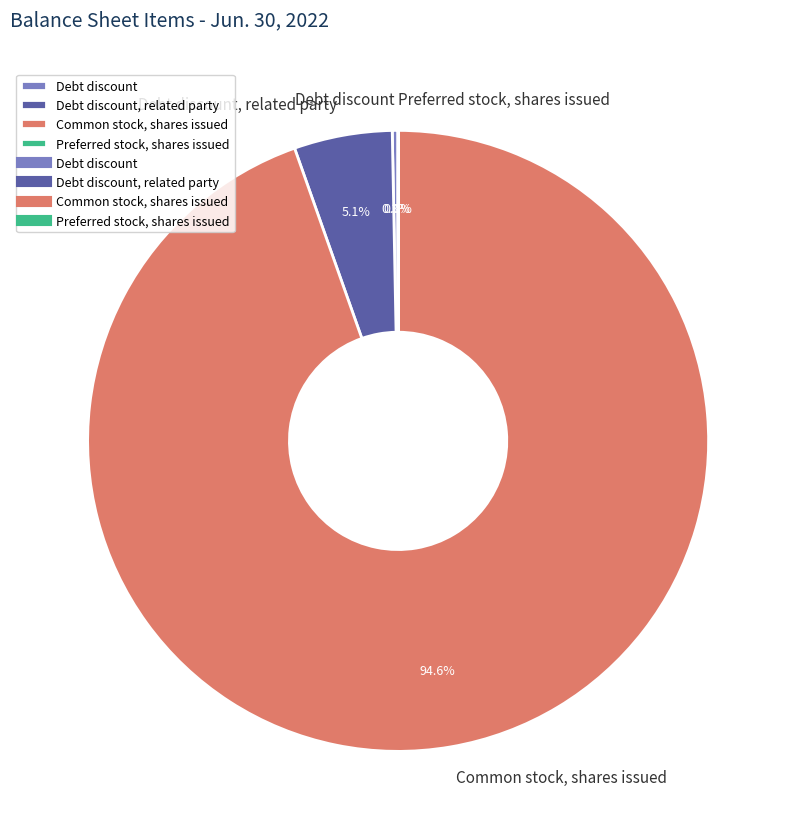

Combined, what portion of the pie is Debt discount and Debt discount, related party?

5.4%